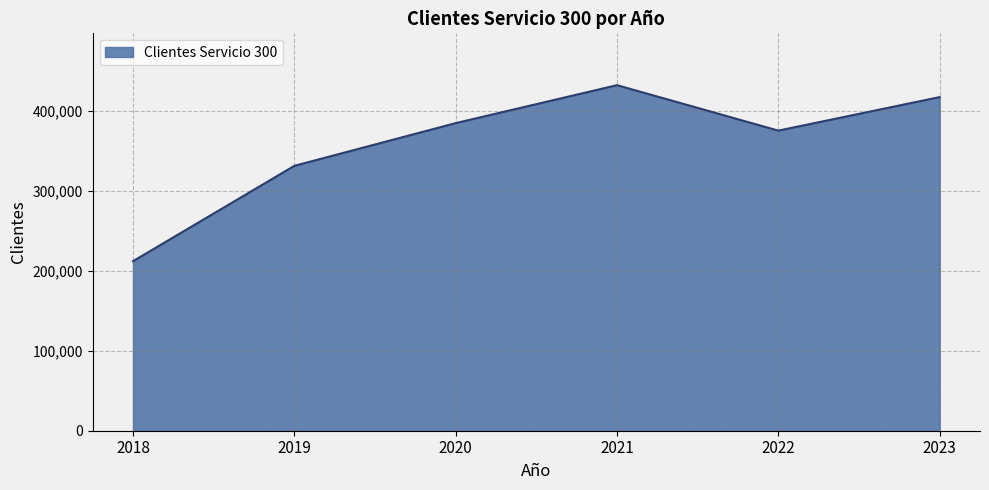

Which category has the lowest value across all series?

2018